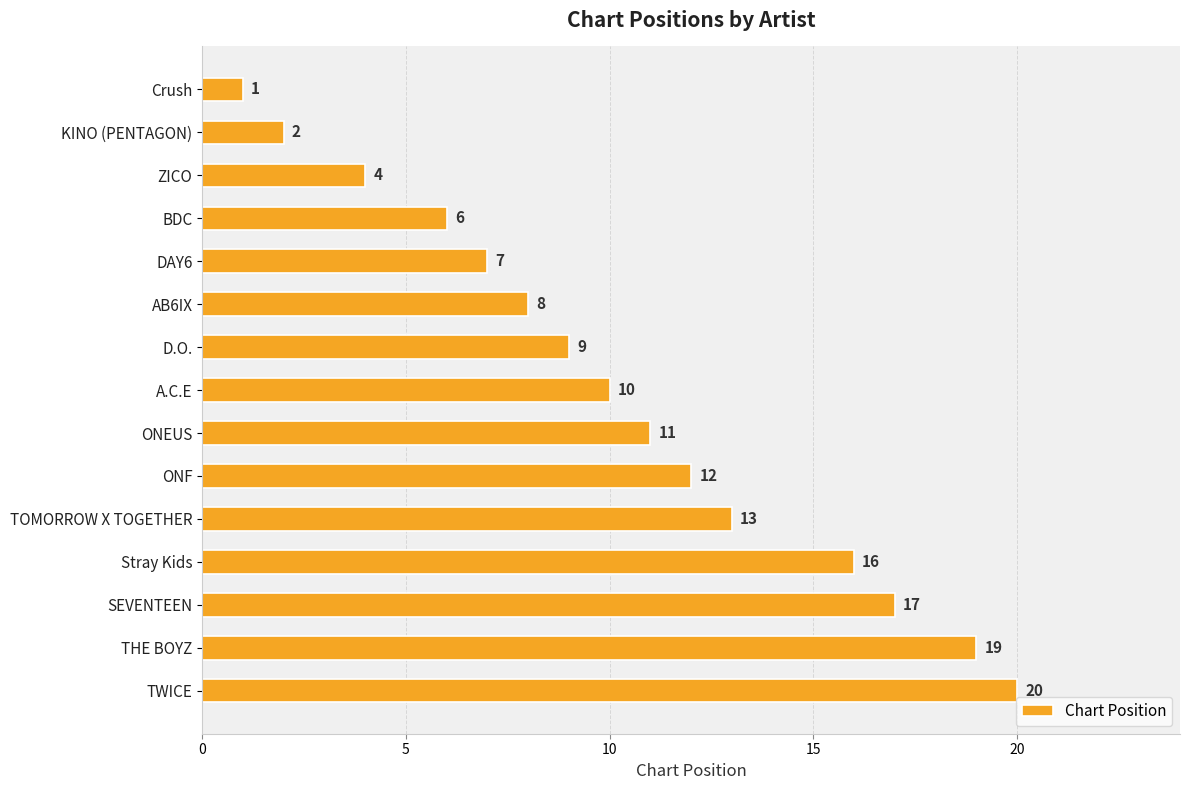

What is the approximate value at D.O., to the nearest 5?

10